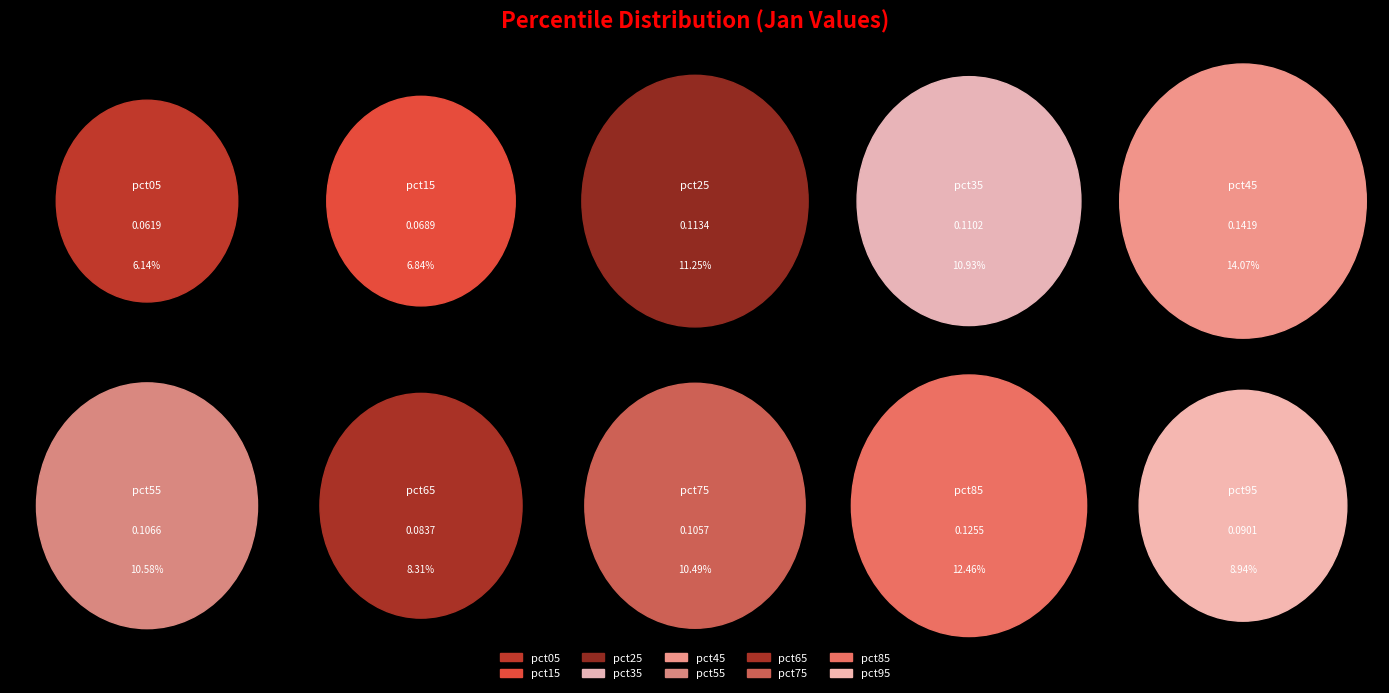

Which slice is the largest?

pct45